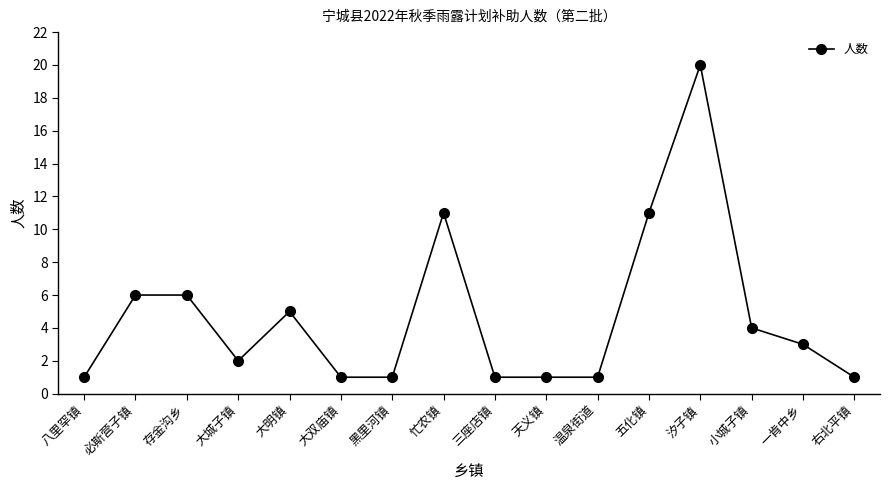

At which category does the data reach its first local valley?

大城子镇